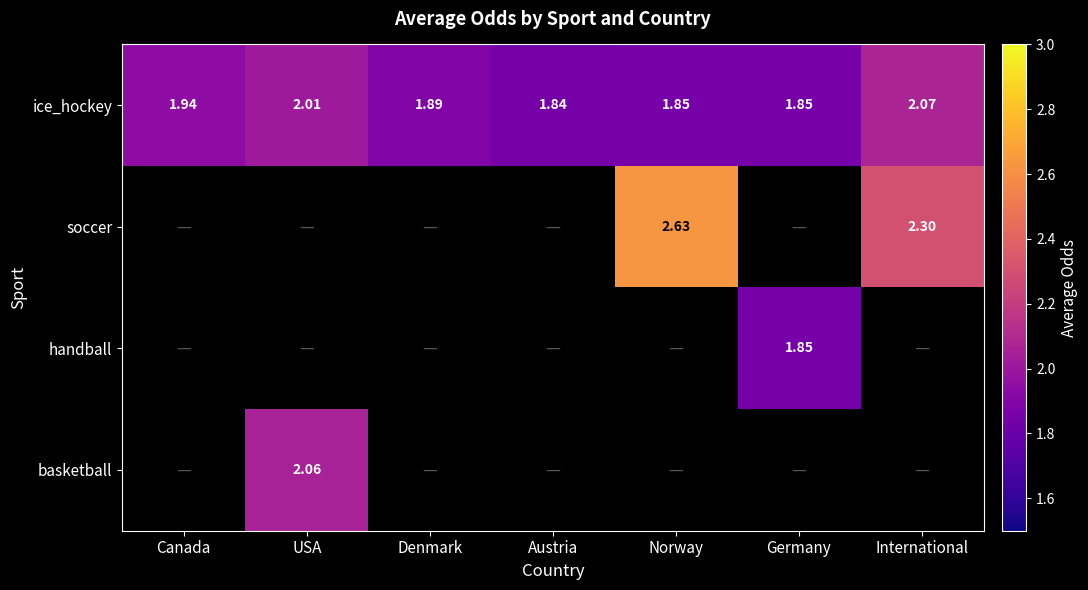

Is the value of soccer at Norway greater than the value of basketball at USA?

Yes